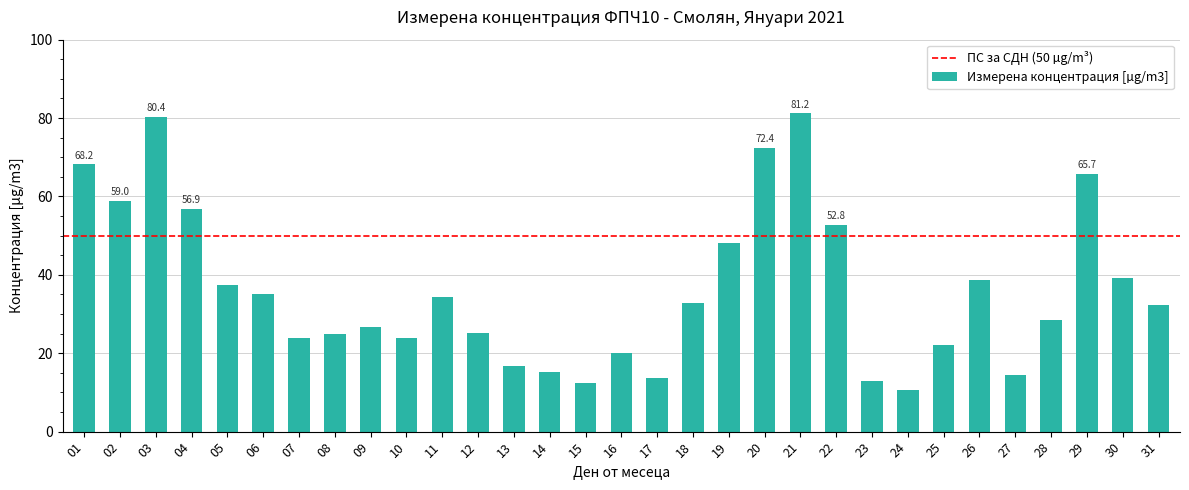

How many distinct data groups are displayed?

1